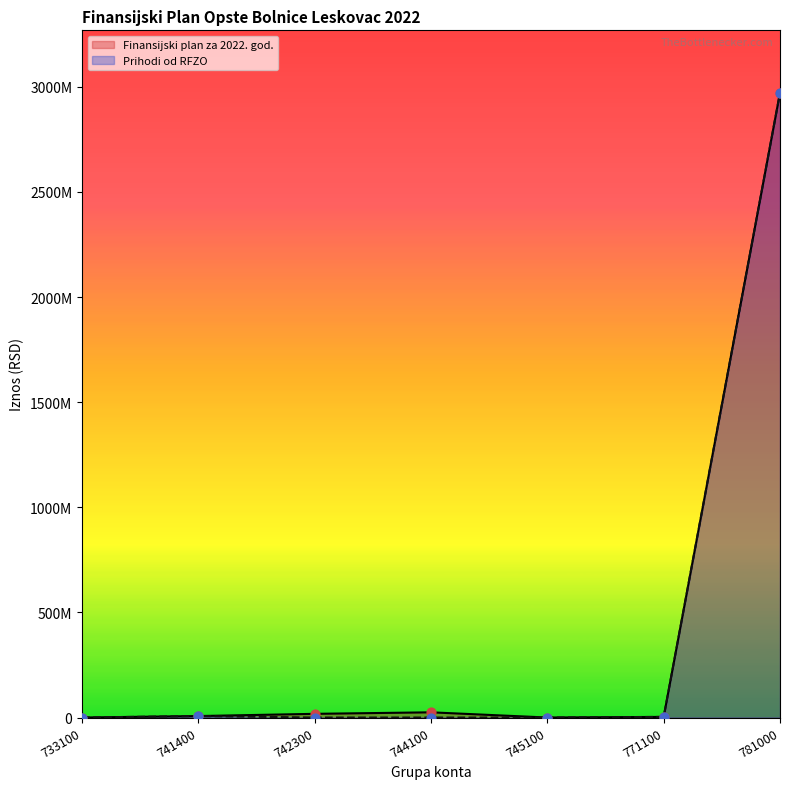

Which series reaches the minimum Y coordinate?

Finansijski plan za 2022. god.